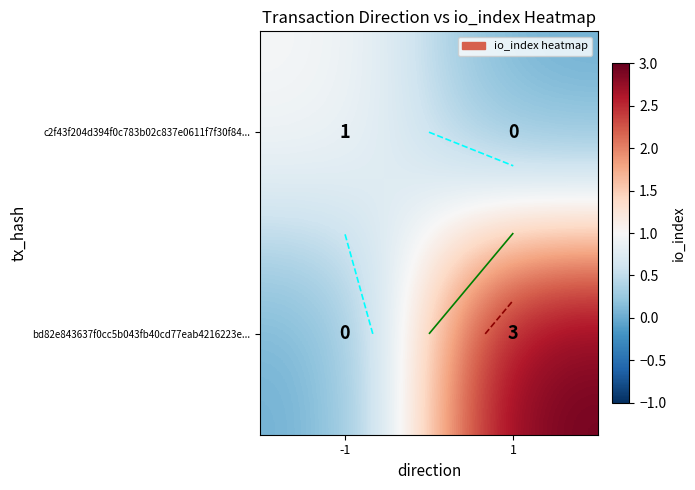

How many distinct data groups are displayed?

2